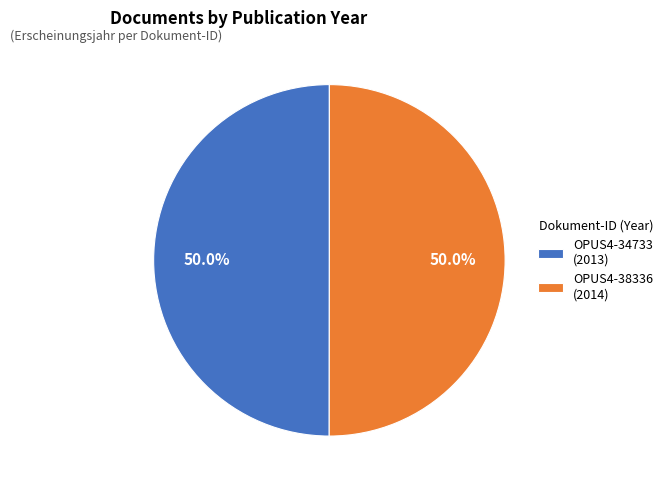

What is the ratio of the value at OPUS4-34733 (2013) to the value at OPUS4-38336 (2014)?

1.0